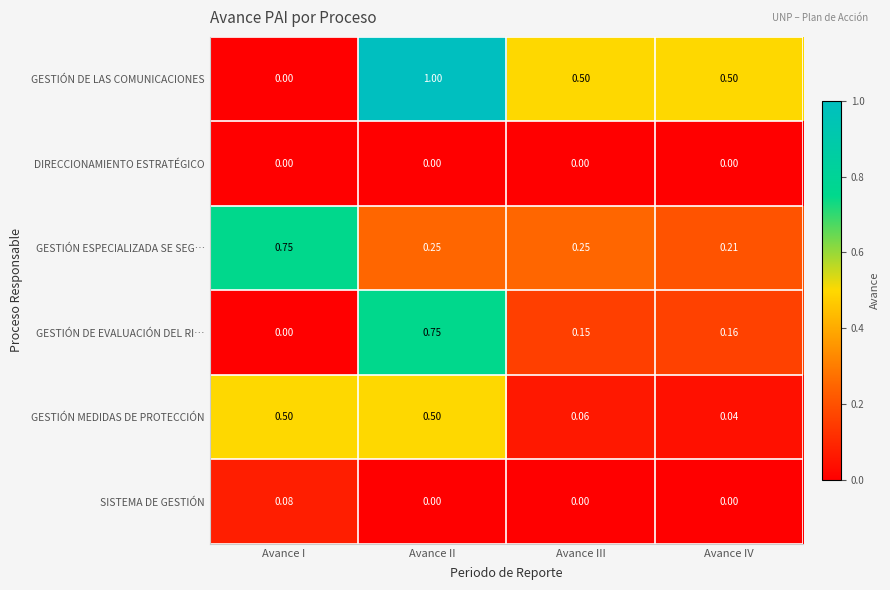

Which series has the widest spread of values?

GESTIÓN DE LAS COMUNICACIONES